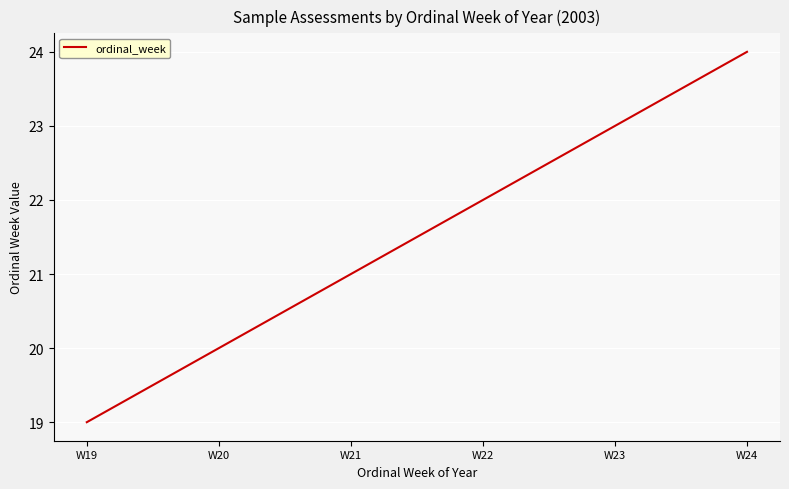

Count the number of categories in the chart.

6